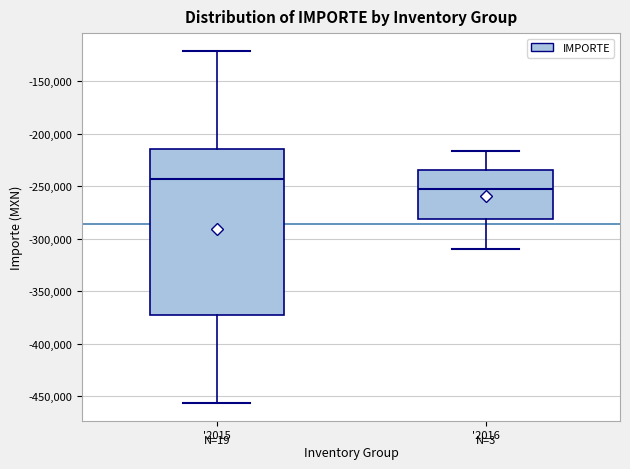

Comparing the boxes themselves (not the whiskers), which one is the tallest?

'2015